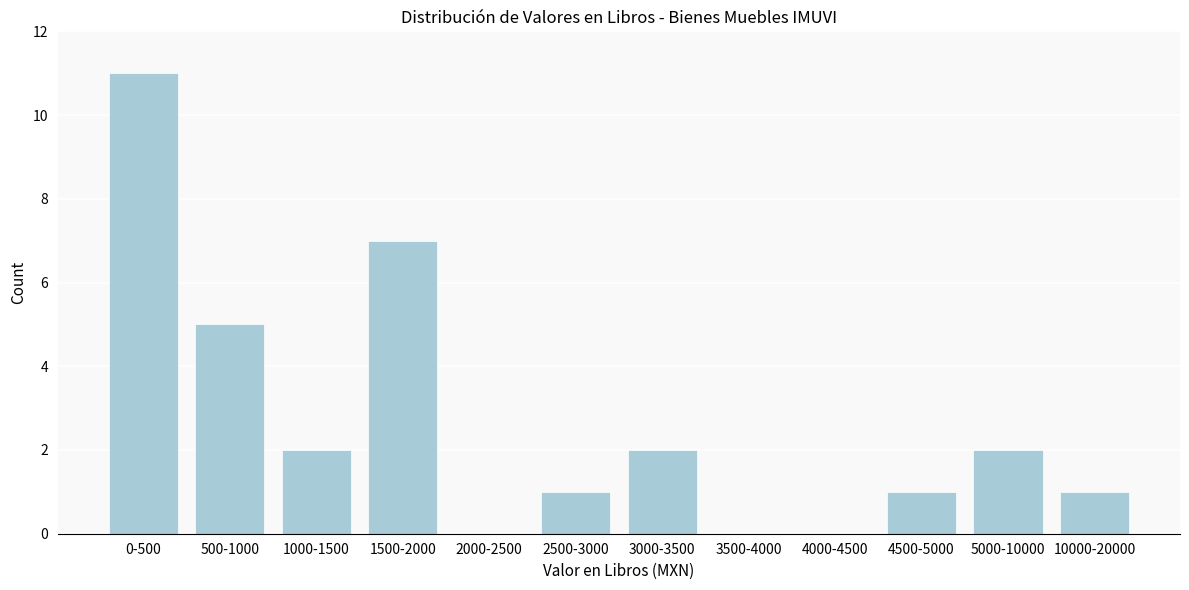

Reading left to right, list all the values displayed in this chart.

0-500=11	500-1000=5	1000-1500=2	1500-2000=7	2000-2500=0	2500-3000=1	3000-3500=2	3500-4000=0	4000-4500=0	4500-5000=1	5000-10000=2	10000-20000=1